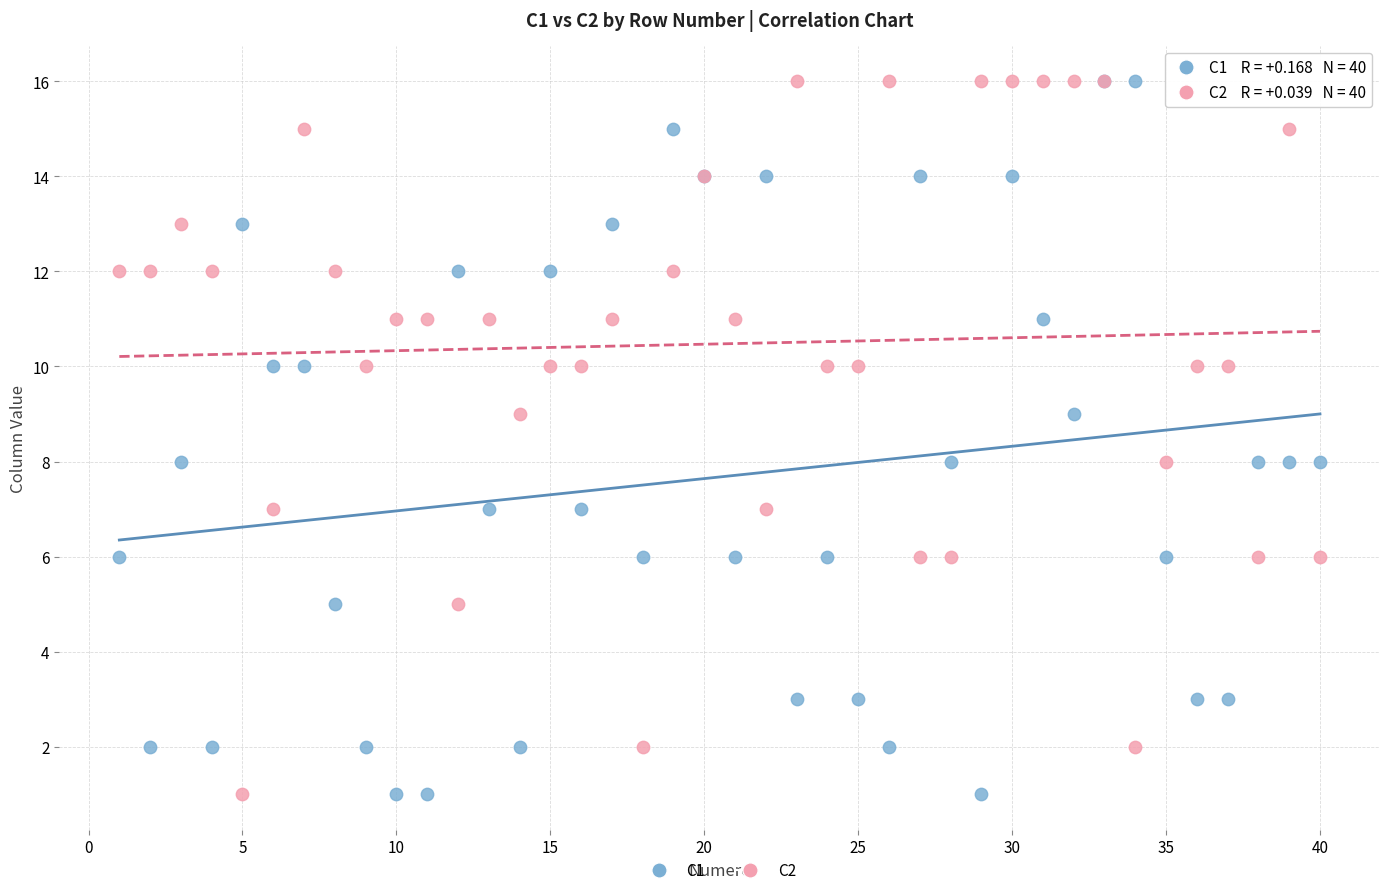

What are all the series names shown in the legend?

C1, C2